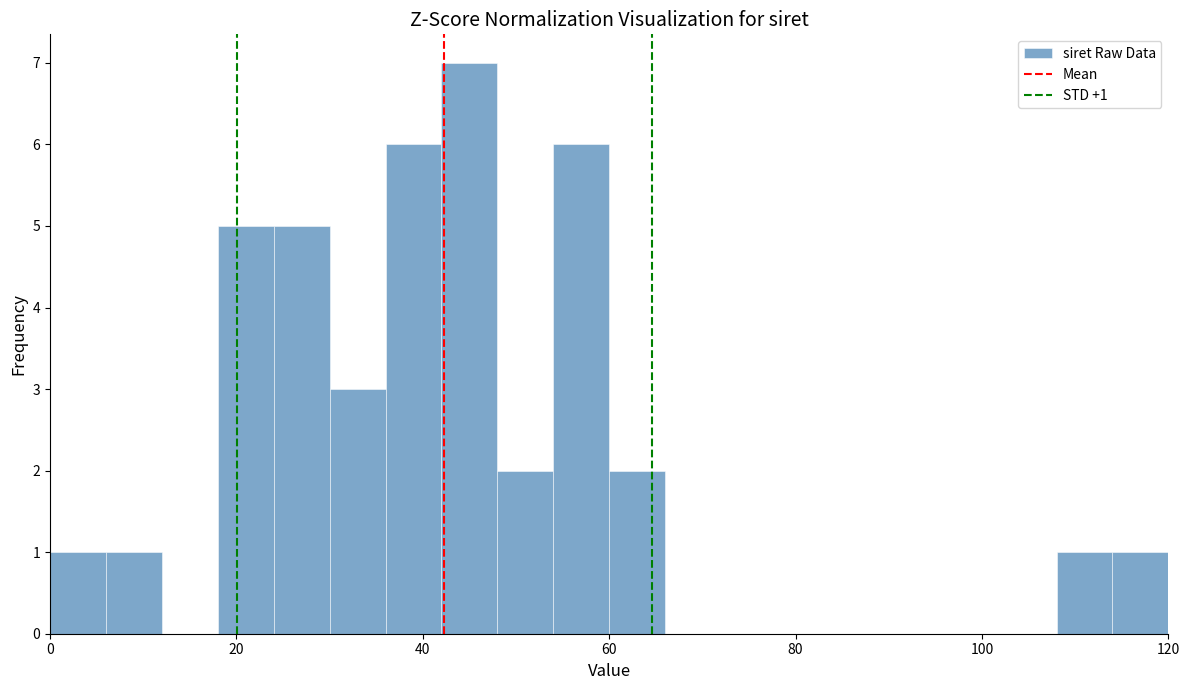

Around what value on the x-axis is the tallest bar? Give the approximate position of its centre, as read against the axis.

46